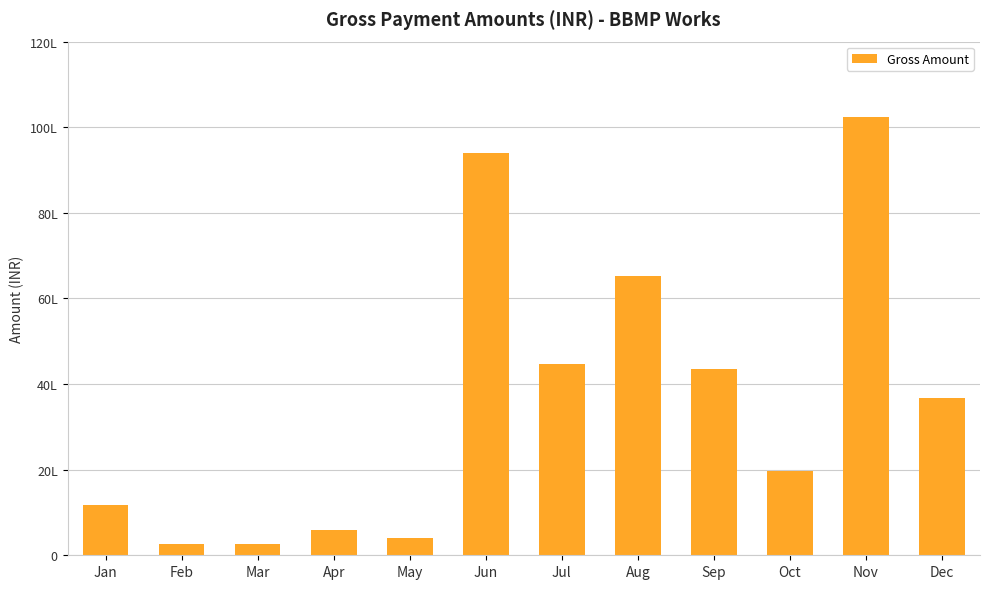

What is the difference between the maximum and minimum values?

9971487